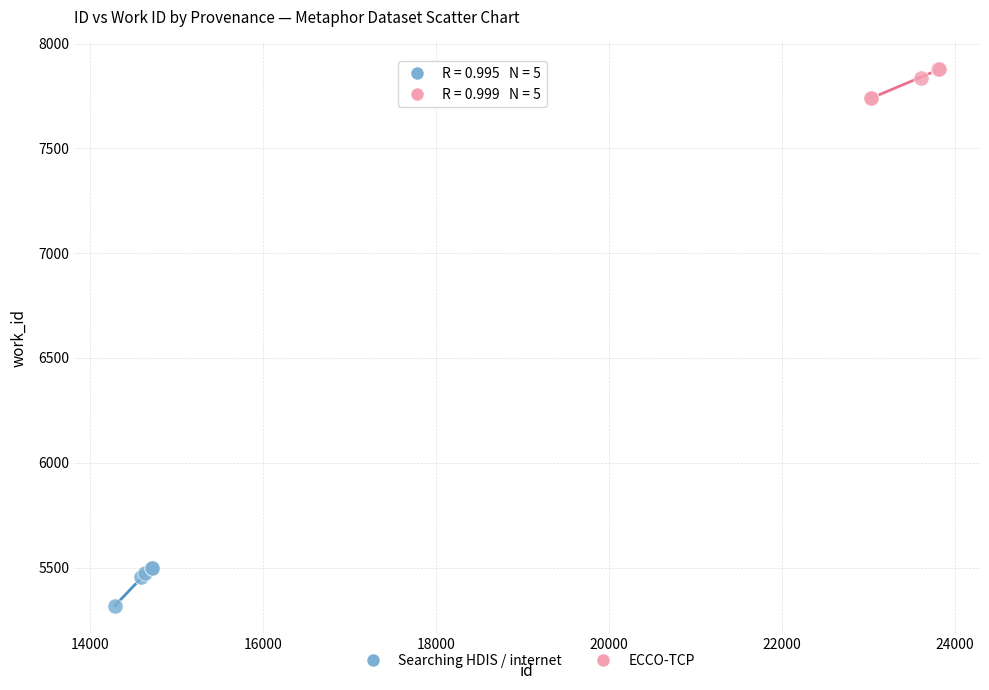

Which series contains the lowest Y value?

Searching HDIS / internet